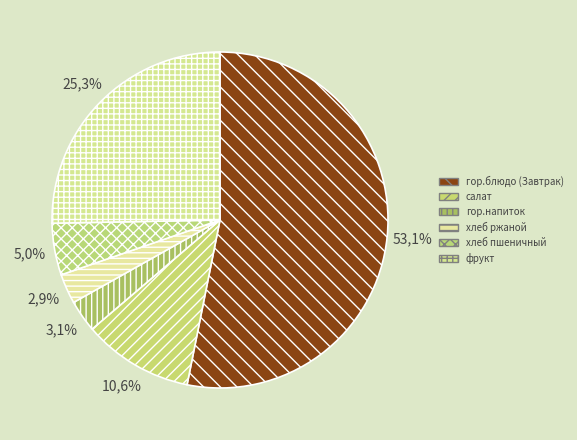

How much of the chart is everything except фрукт?

74.7%